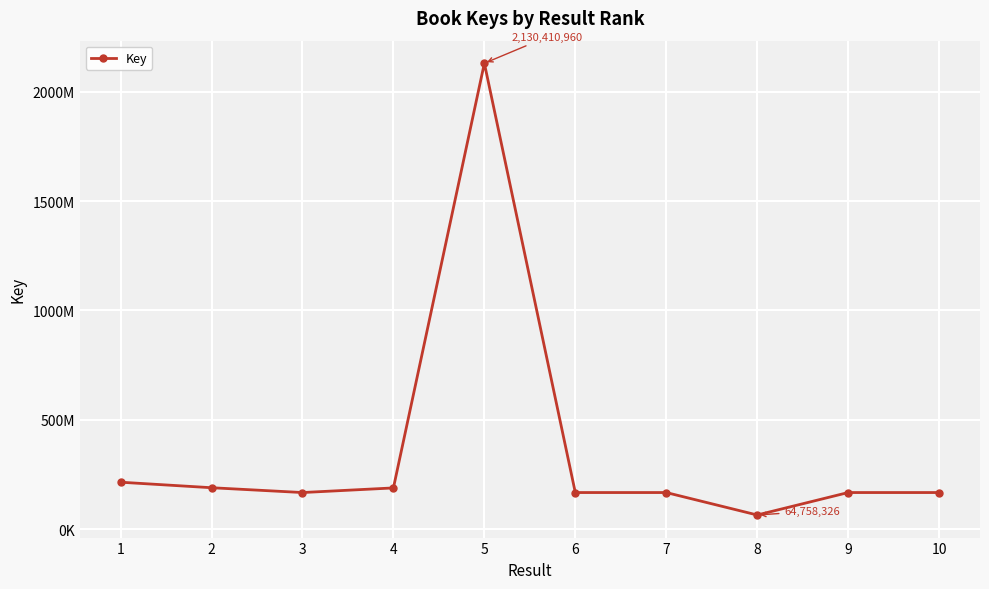

What is the value of the 9th point from the left?

167441766